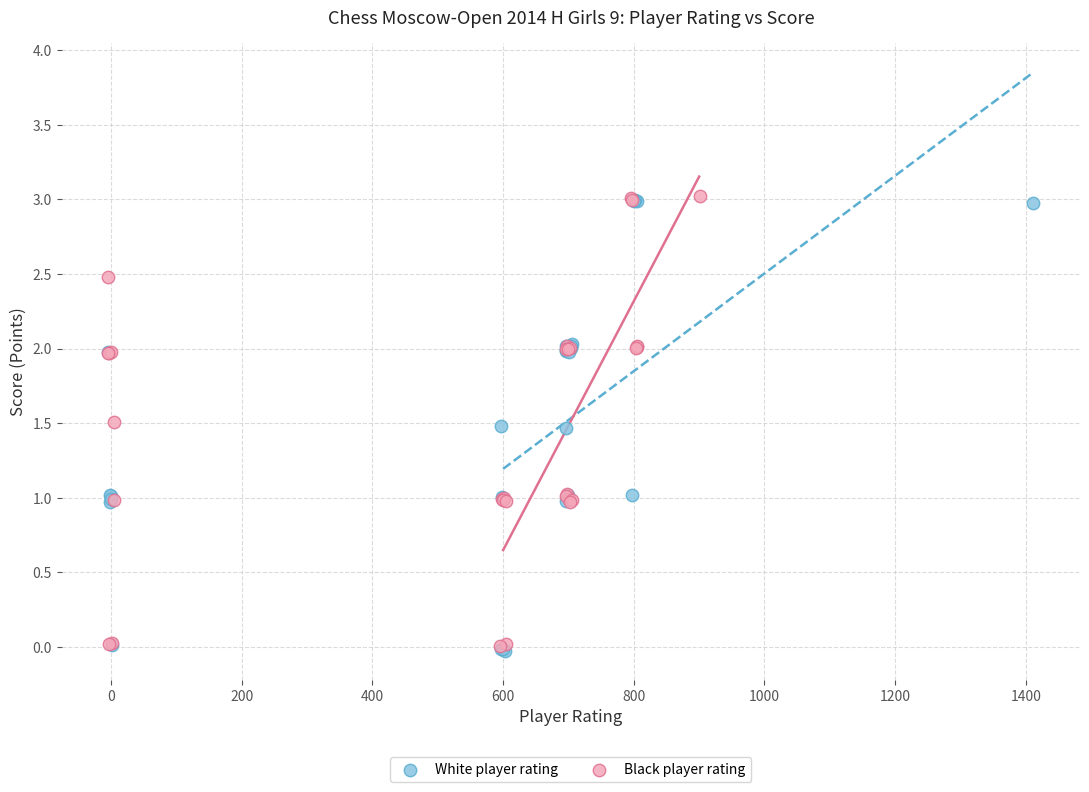

What are all the series names shown in the legend?

White player rating, Black player rating